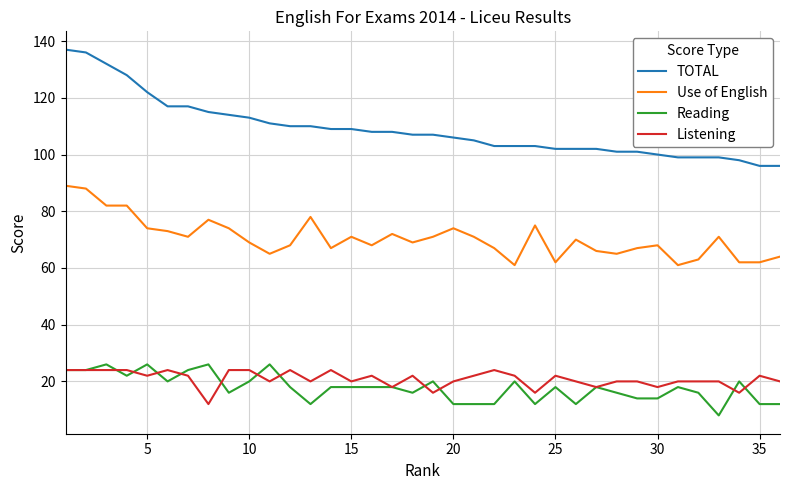

How many values in the Use of English series are below 70?

18